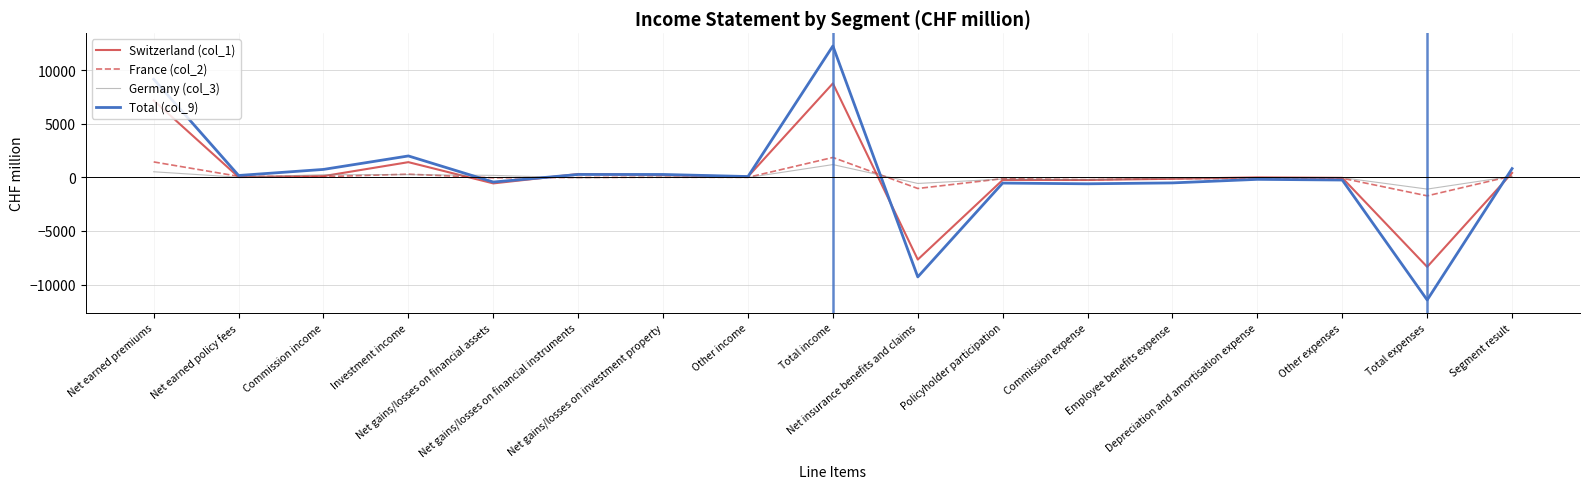

Rank the series by their maximum value, from highest to lowest.

Total (col_9), Switzerland (col_1), France (col_2), Germany (col_3)